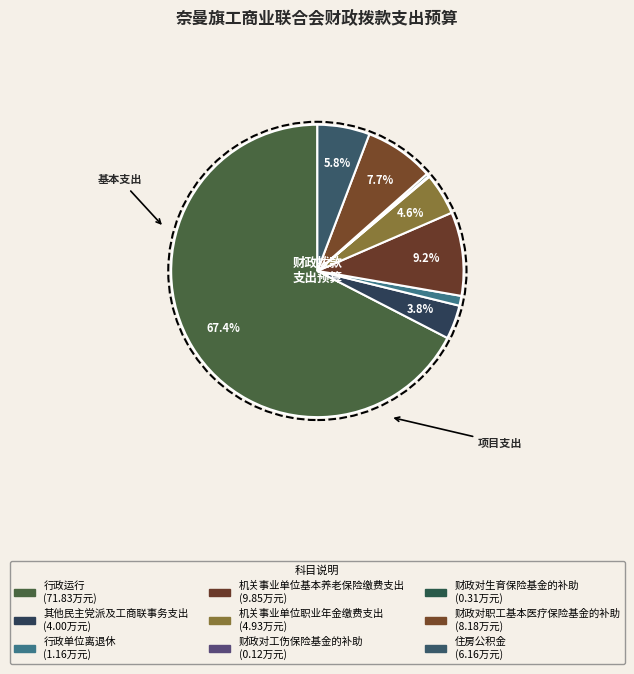

Which slice is the largest?

行政运行